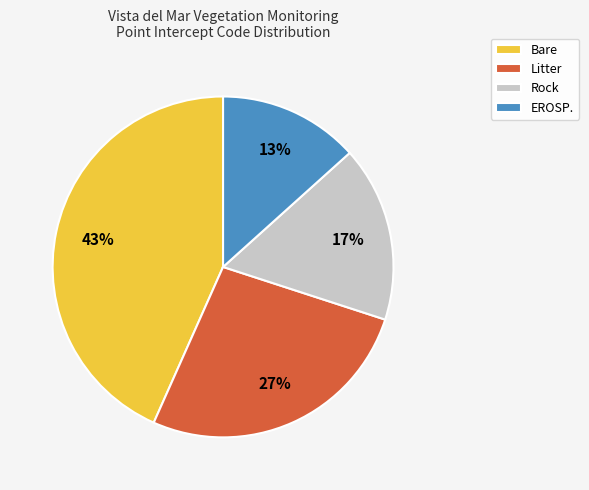

What is the ratio of the value at EROSP. to the value at Rock?

0.8